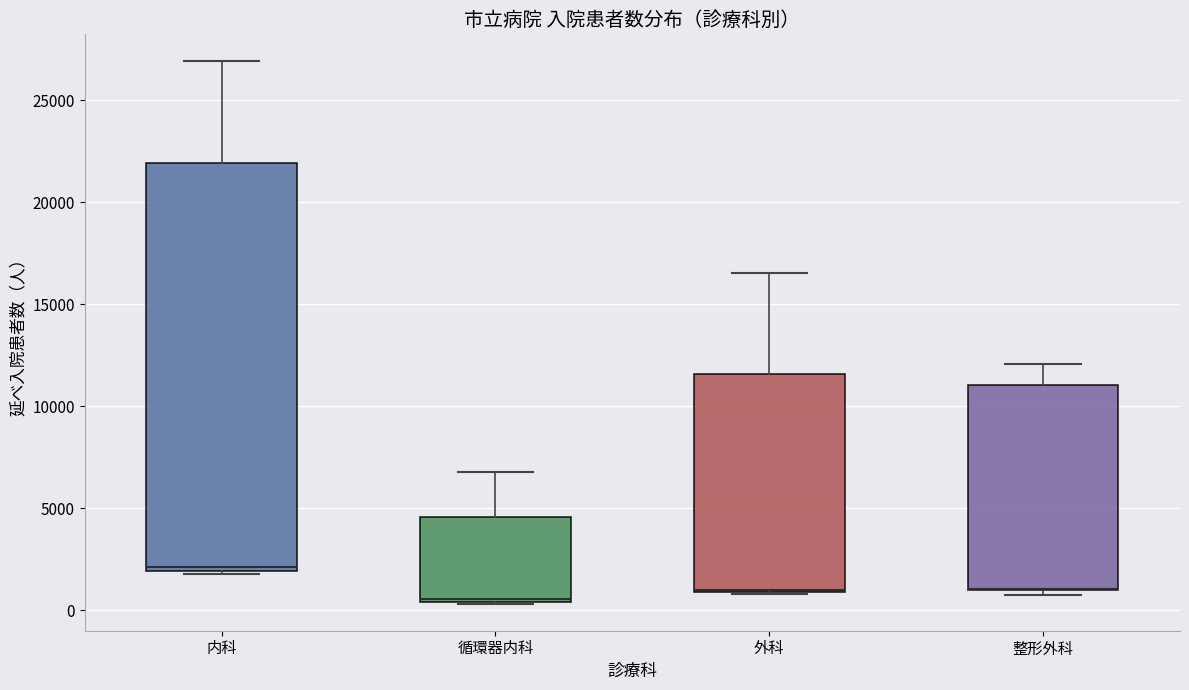

Comparing the boxes themselves (not the whiskers), which one is the tallest?

内科